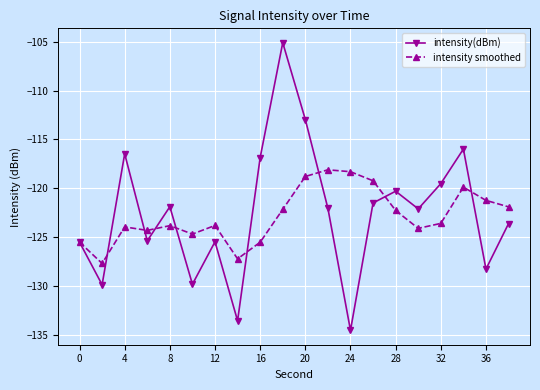

What is the value of the intensity(dBm) point at the 1st from the left?

-125.5